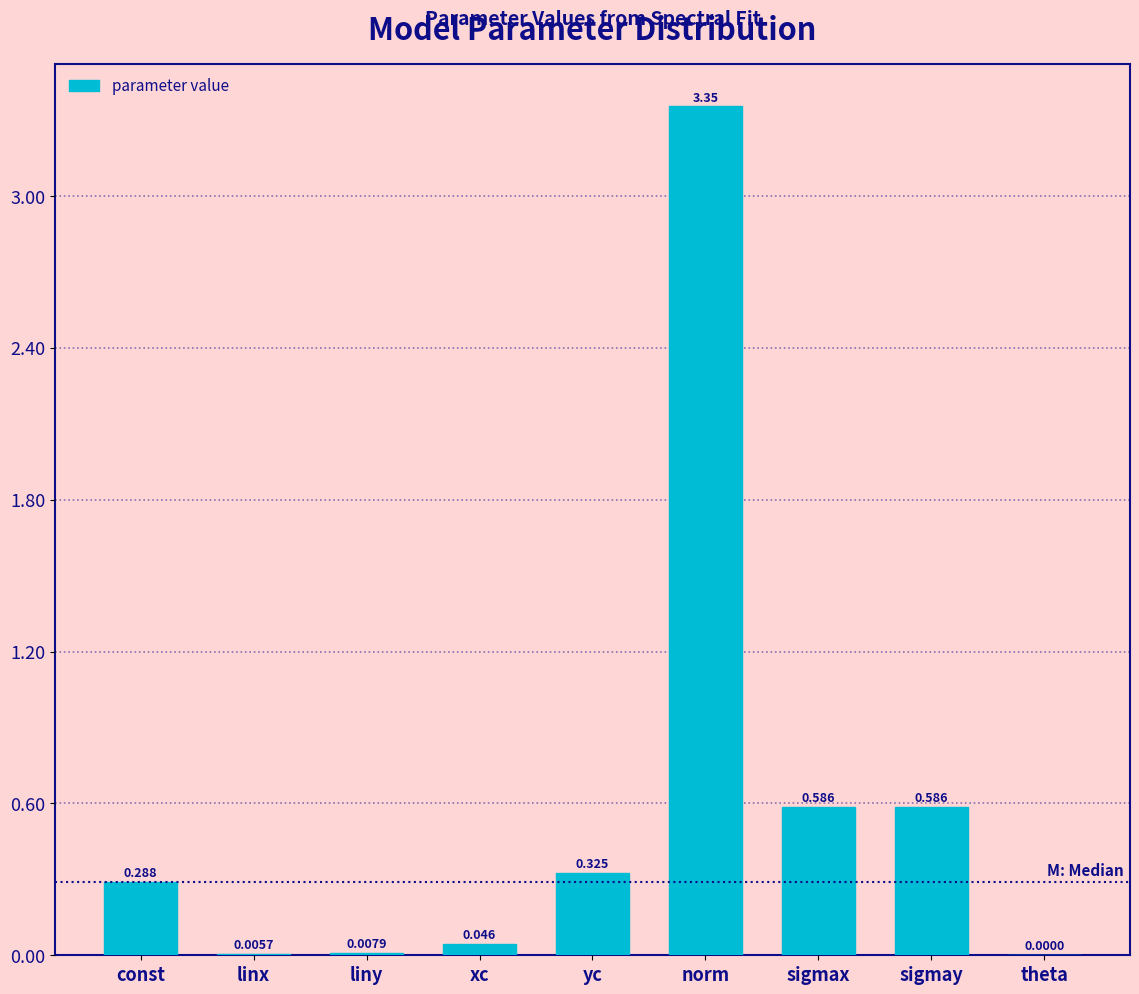

Which label corresponds to the largest value in the chart?

norm